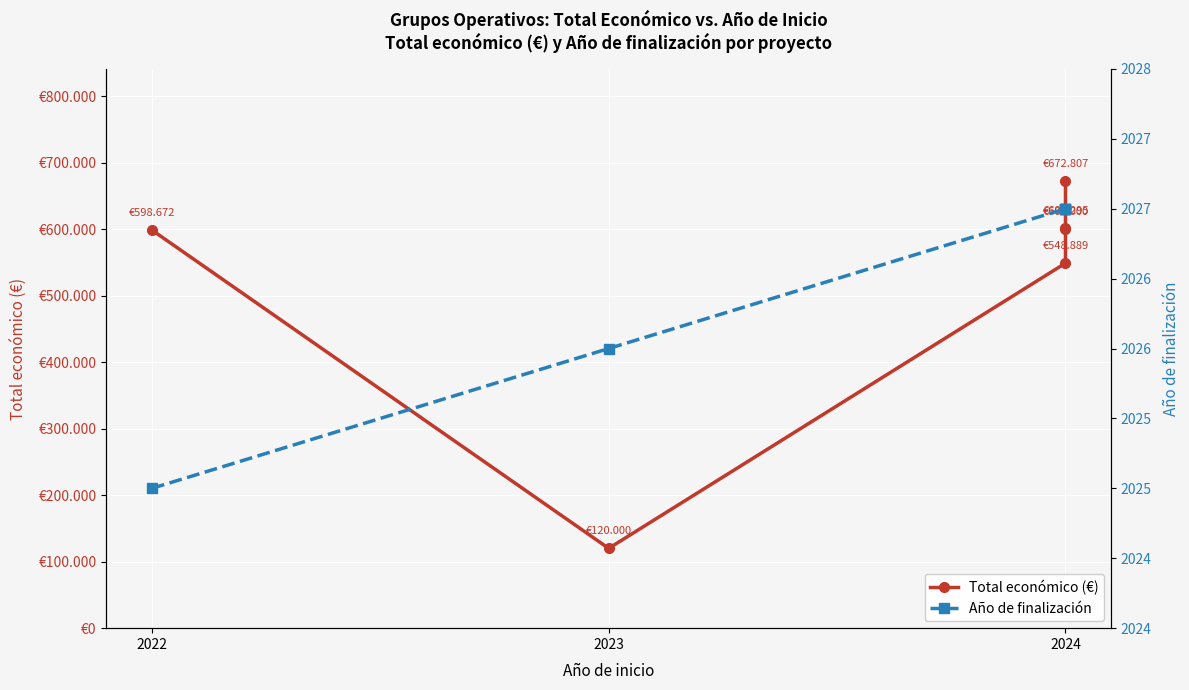

Reading left to right, transcribe all the data shown in this chart.

Total económico (€): 598672.0	120000.0	548889.0	600000.0	602295.4	672807.0
Año de finalización: 2025.0	2026.0	2027.0	2027.0	2027.0	2027.0